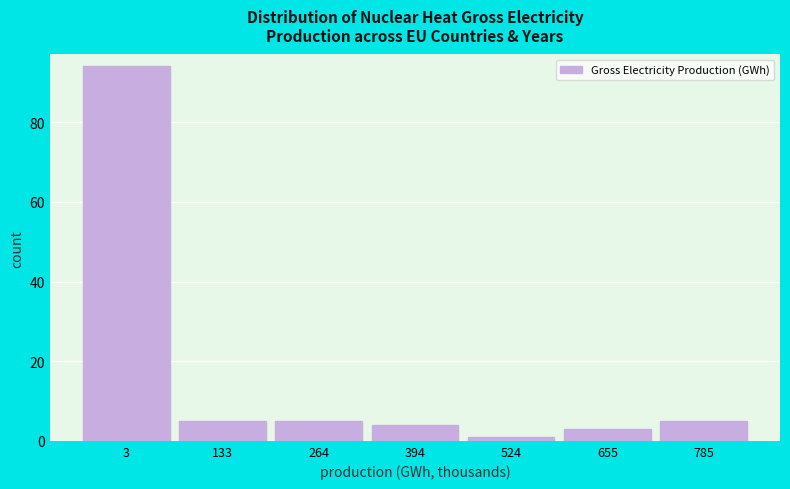

Reading left to right, extract all data points from this chart.

94	5	5	4	1	3	5